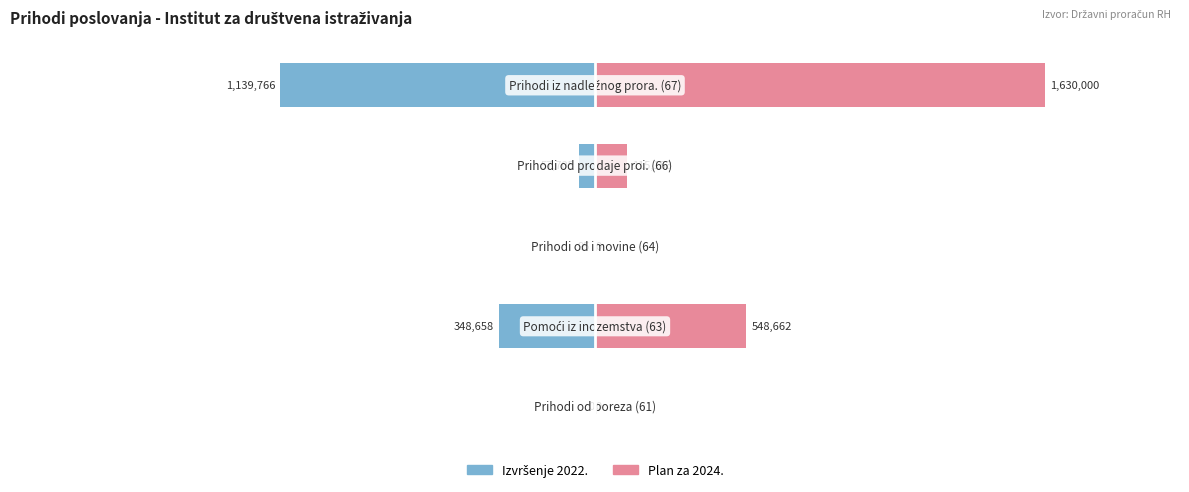

What are all the series names shown in the legend?

Izvršenje 2022., Plan za 2024.